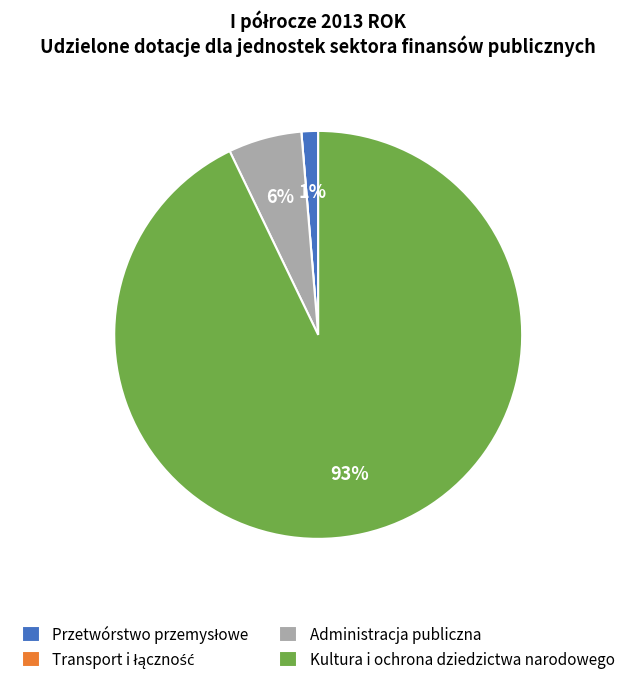

Which slice is the largest?

Kultura i ochrona dziedzictwa narodowego